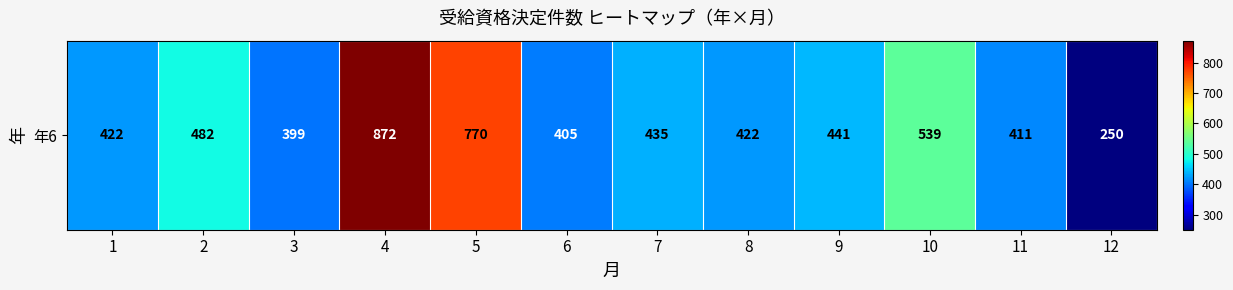

What is the sum of the values at 5 and 10?

1309